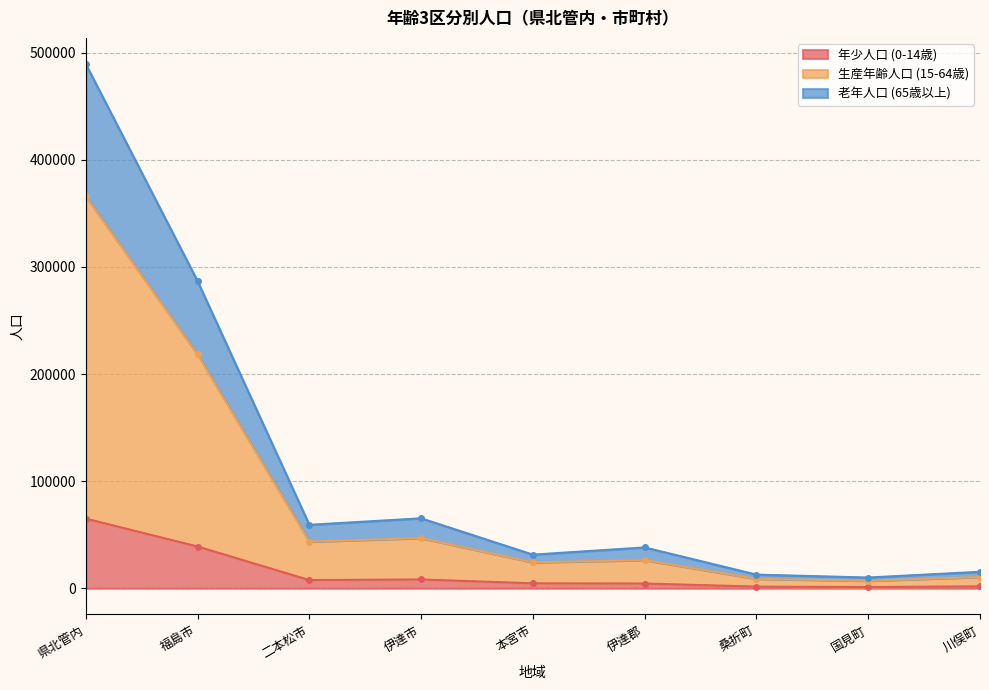

At which label does 年少人口 (0-14歳) reach its peak?

県北管内